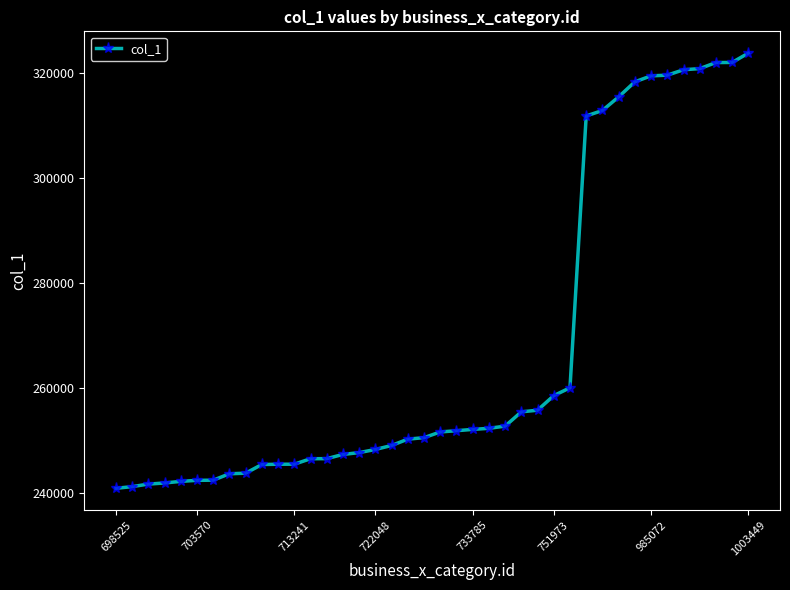

What is the value of the 24th point from the left?

252390